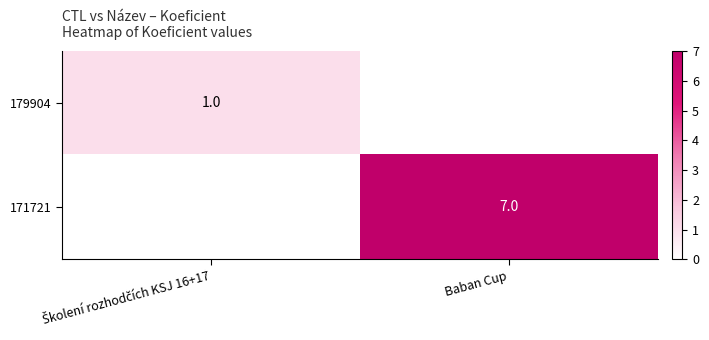

At how many categories does at least one series exceed 3?

1